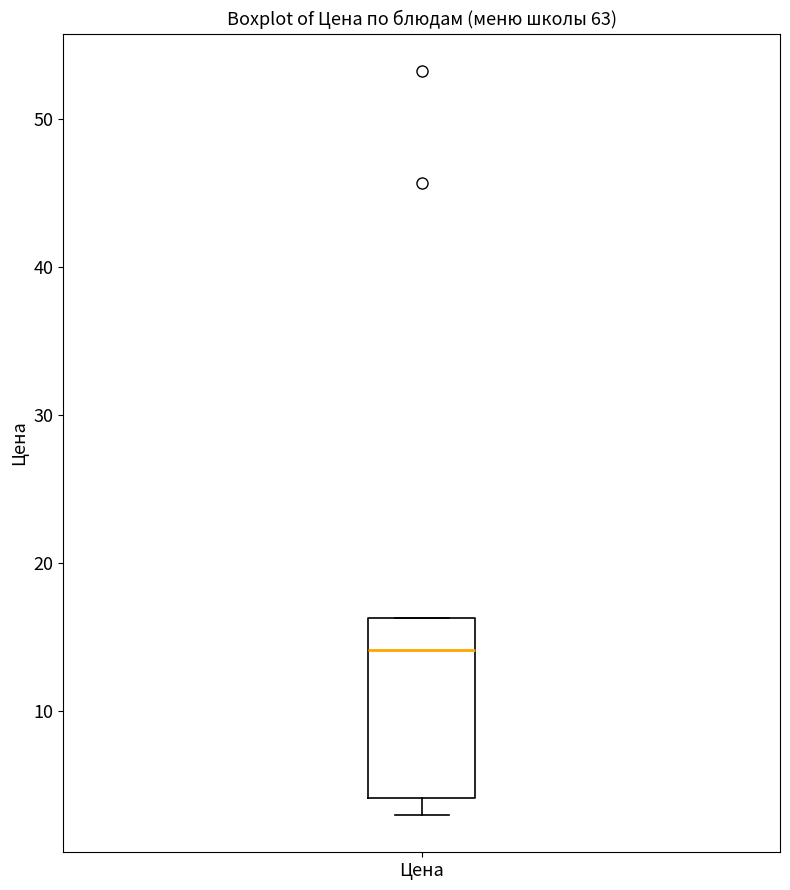

Read this box plot against the y-axis: the position of the median line, the range covered by the box, and the ends of both whiskers. The values are not printed on the chart, so give them approximately, as read against the axis.

median 14, box 4 to 16, whiskers 3 to 16